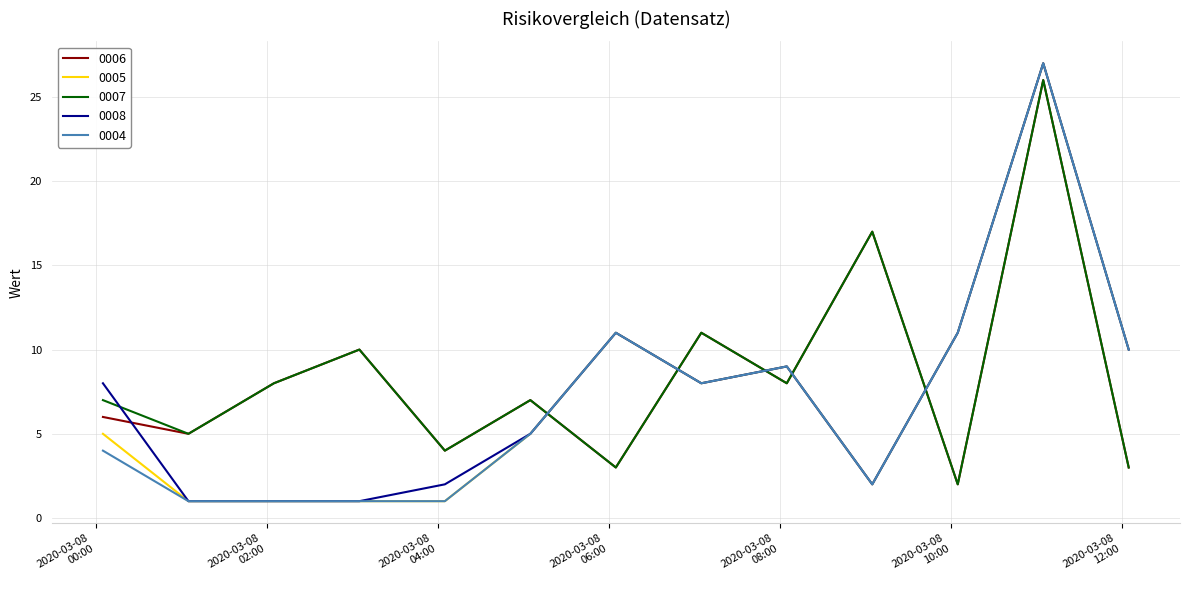

In 0007, how many points are higher than both neighbors (excluding endpoints)?

5